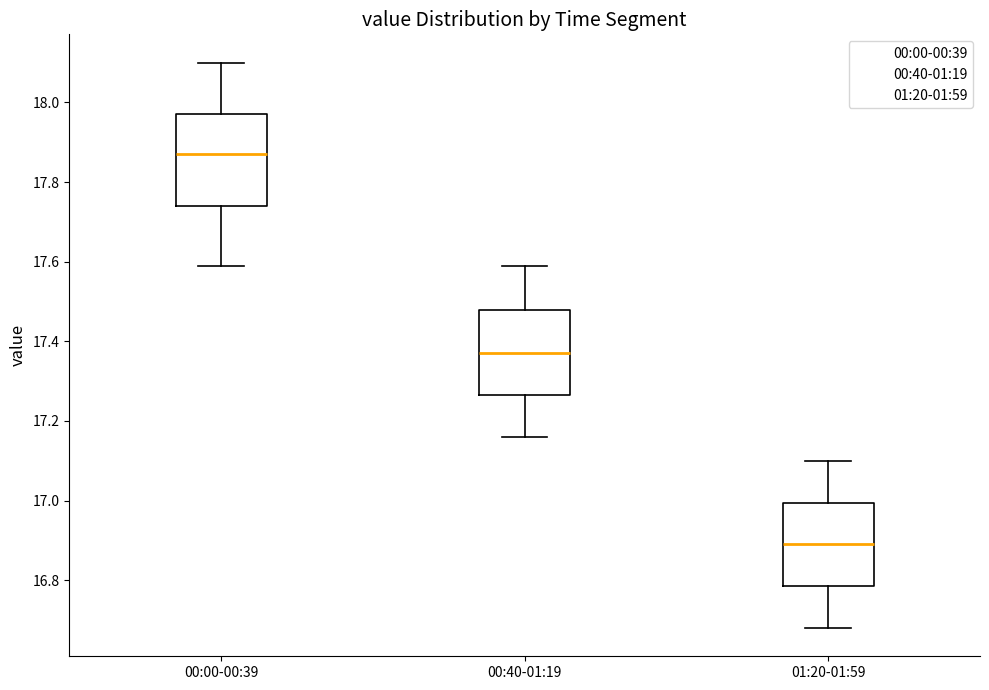

Reading left to right, transcribe this box plot: for each box, give where its median line is, the range the box spans, and where its two whiskers end, as read against the y-axis. The values are not printed on the chart, so give them approximately, as read against the axis.

00:00-00:39: median 17.88, box 17.74 to 17.98, whiskers 17.60 to 18.10
00:40-01:19: median 17.38, box 17.26 to 17.48, whiskers 17.16 to 17.60
01:20-01:59: median 16.90, box 16.78 to 17.00, whiskers 16.68 to 17.10